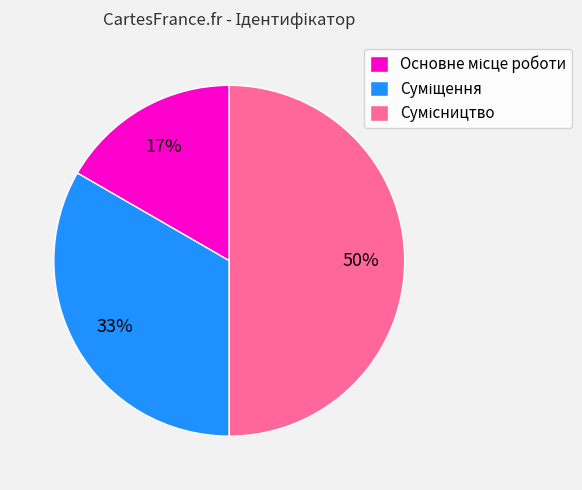

To the nearest percent, what is the average slice percentage?

33%